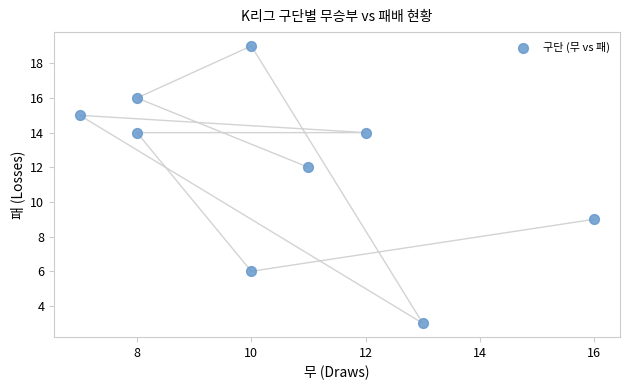

What Y value in the scatter plot is closest to 11?

12